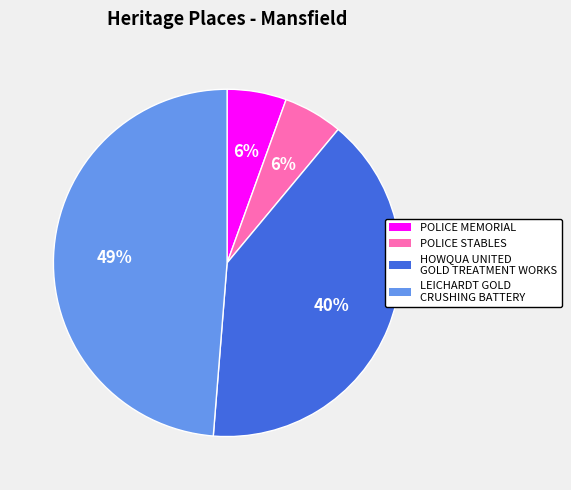

Which slice is the largest?

LEICHARDT GOLD CRUSHING BATTERY